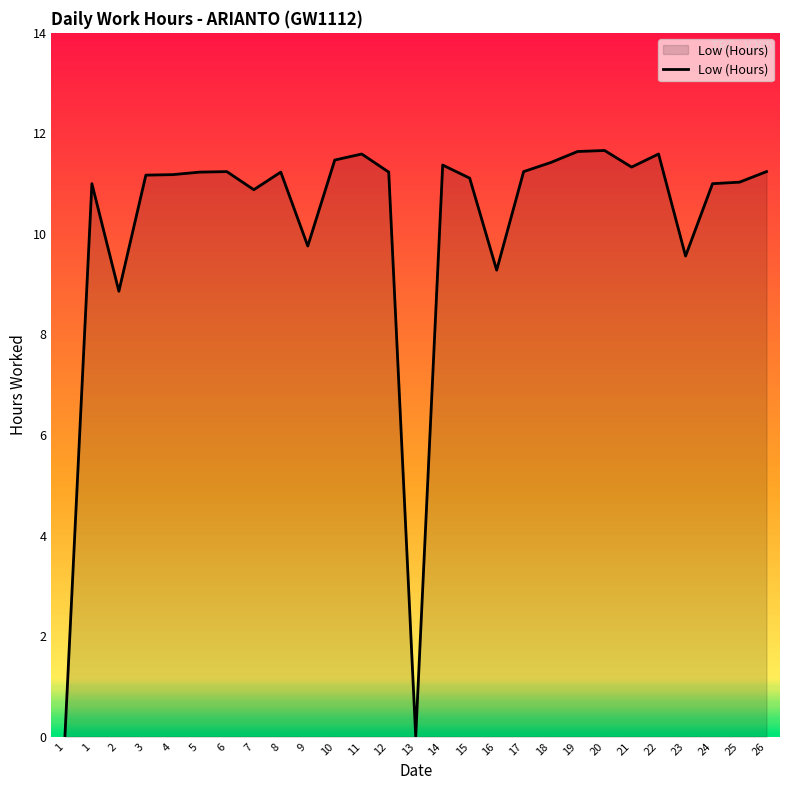

How many points are higher than both their immediate neighbors (excluding endpoints)?

7